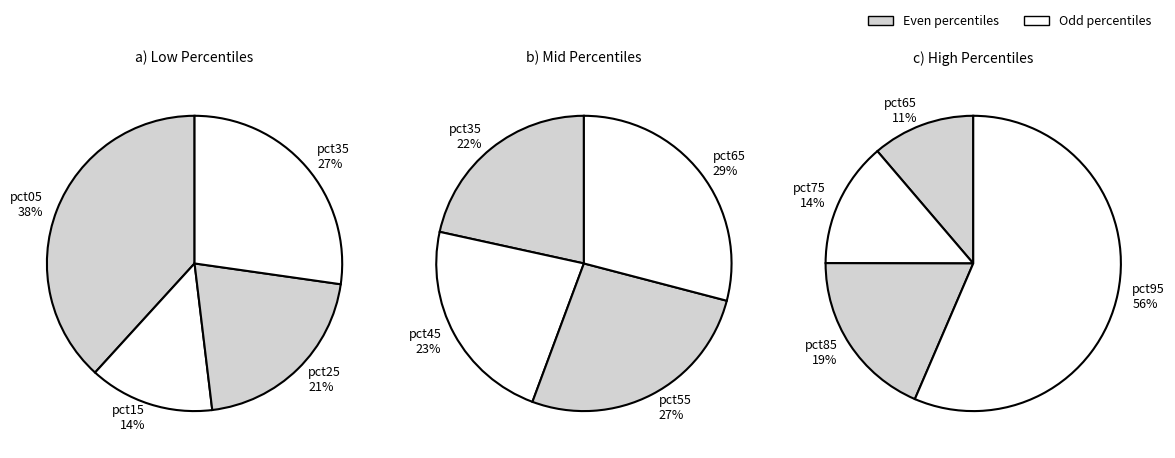

Which category has the smallest portion of the pie?

pct15